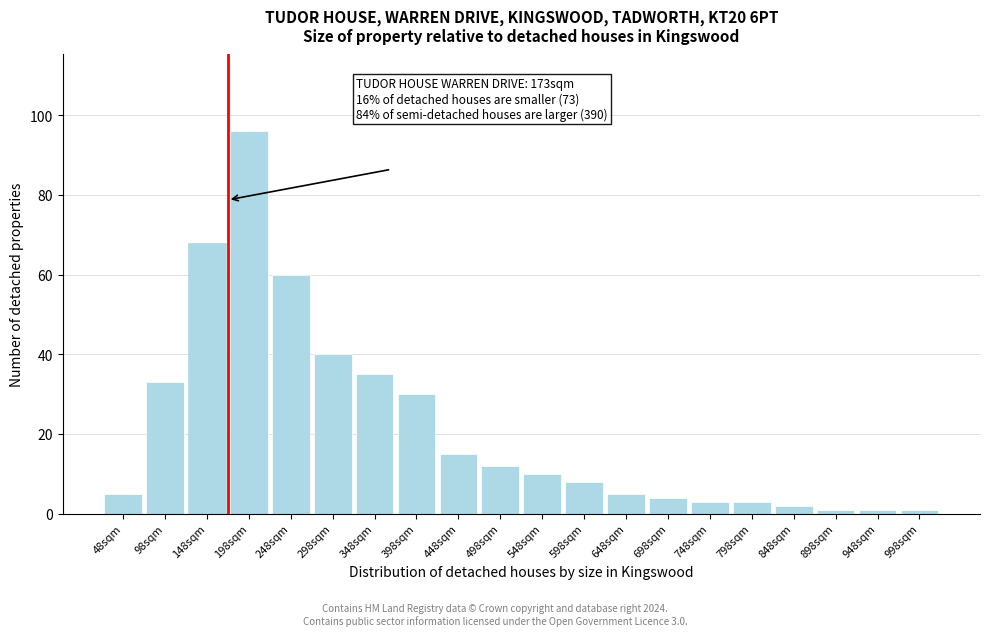

Reading left to right, transcribe all the data shown in this chart.

5	33	68	96	60	40	35	30	15	12	10	8	5	4	3	3	2	1	1	1